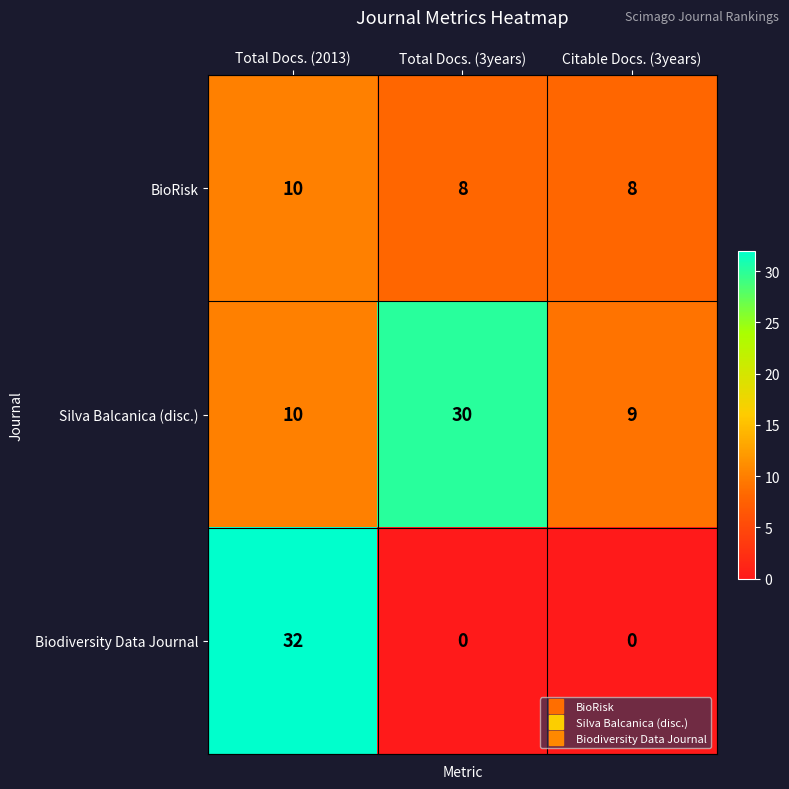

Reading right to left, what are all the values shown in this chart?

BioRisk: 8	8	10
Silva Balcanica (disc.): 9	30	10
Biodiversity Data Journal: 0	0	32